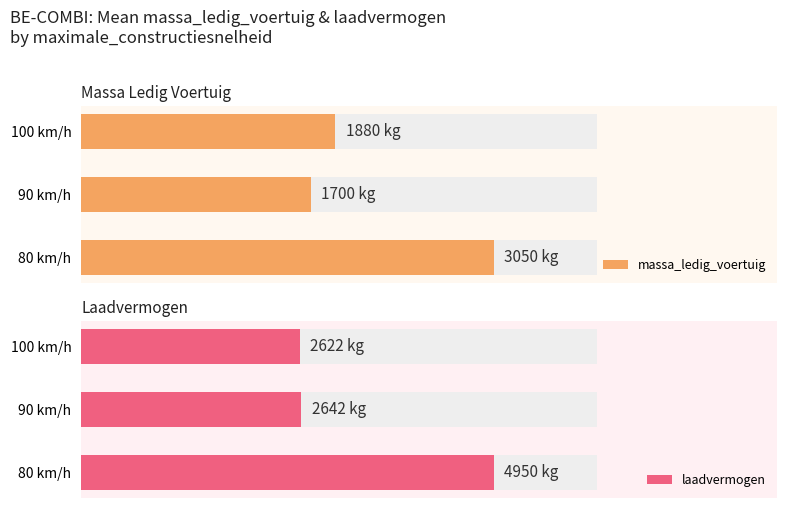

What are all the series names shown in the legend?

massa_ledig_voertuig, laadvermogen